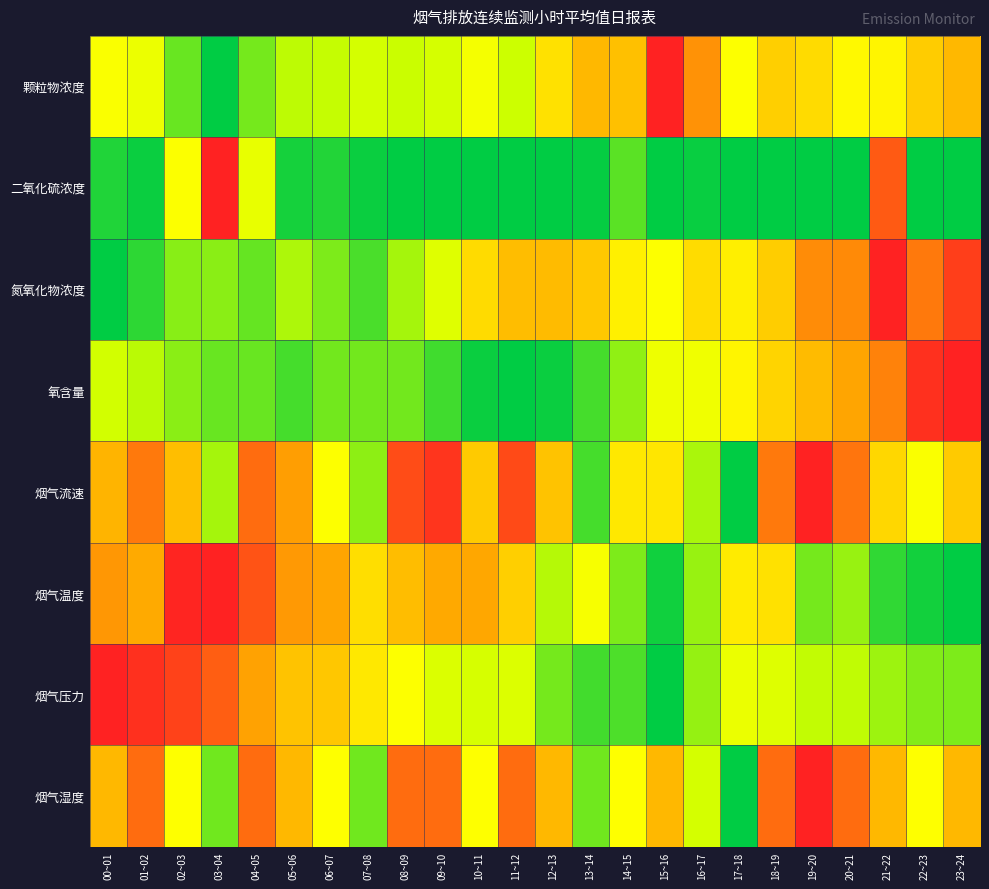

Which category has the lowest value across all series?

03~04